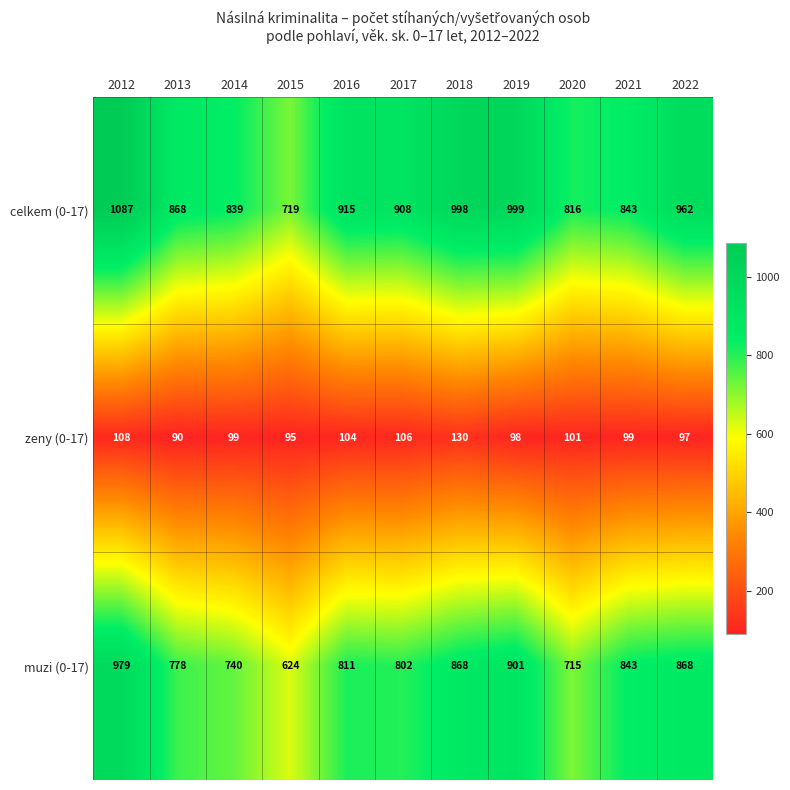

Rank the series at 2019 from lowest to highest value.

zeny (0-17), muzi (0-17), celkem (0-17)